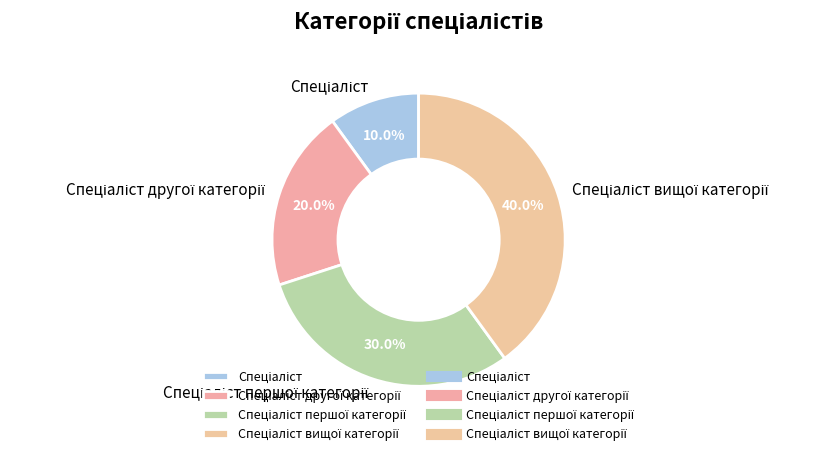

To the nearest percent, what is the difference between the largest and smallest slice percentages?

30%